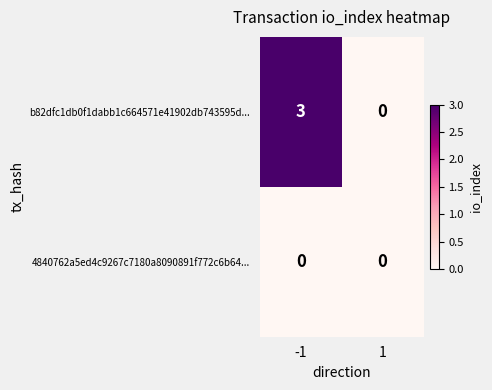

Between -1 and 1, which series saw the biggest shift?

b82dfc1db0f1dabb1c664571e41902db743595d...